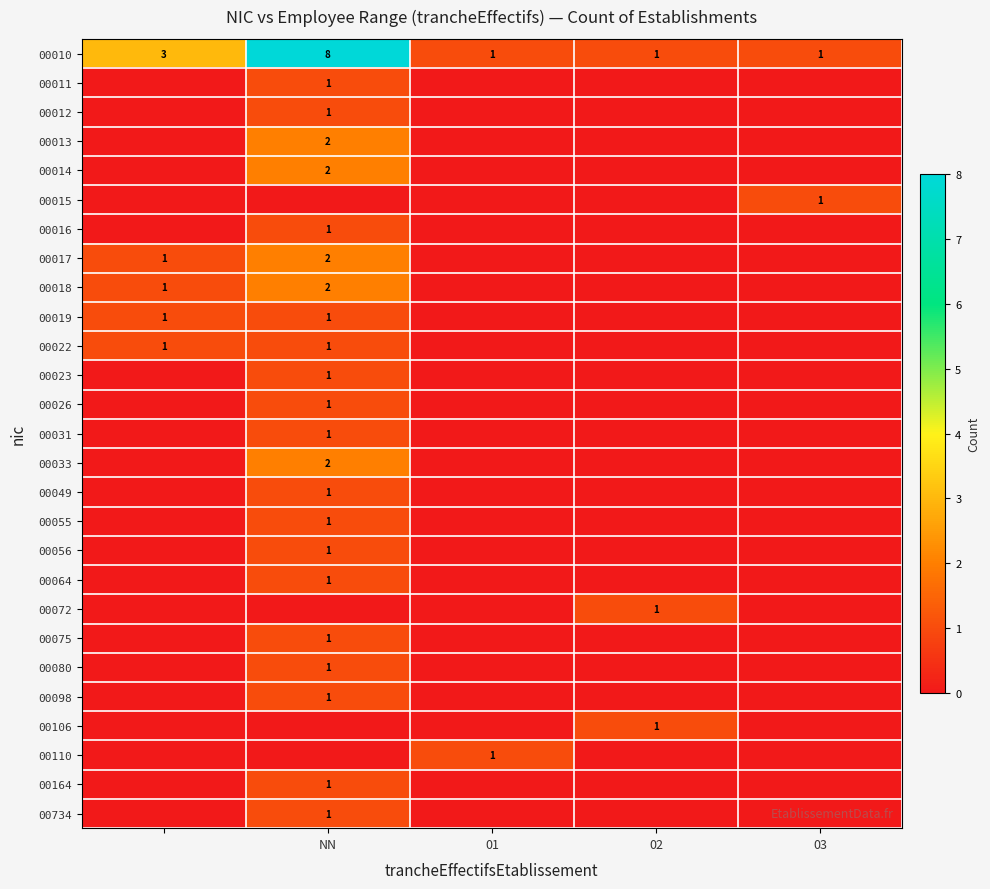

True or false: 00064 has a value of 2 at NN.

False